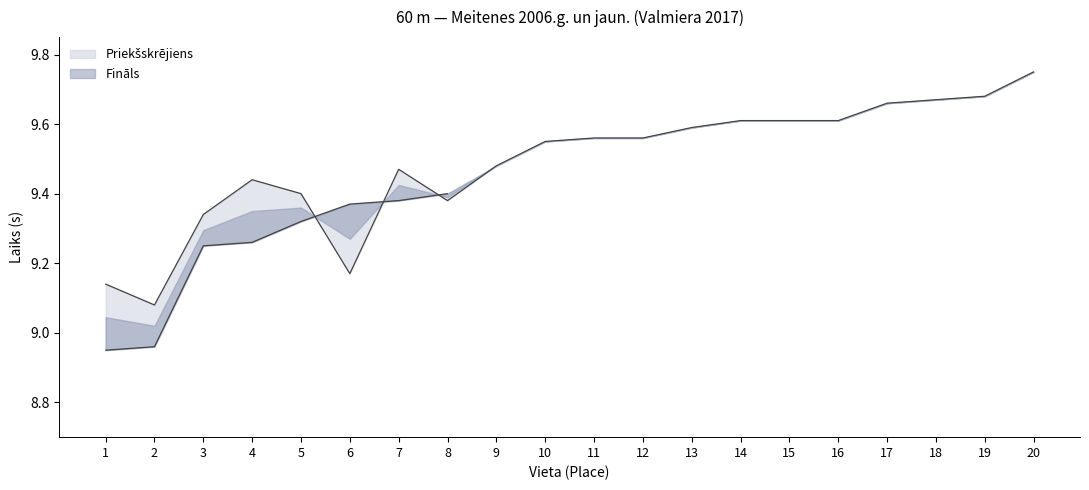

At which category does the data reach its first local valley?

2